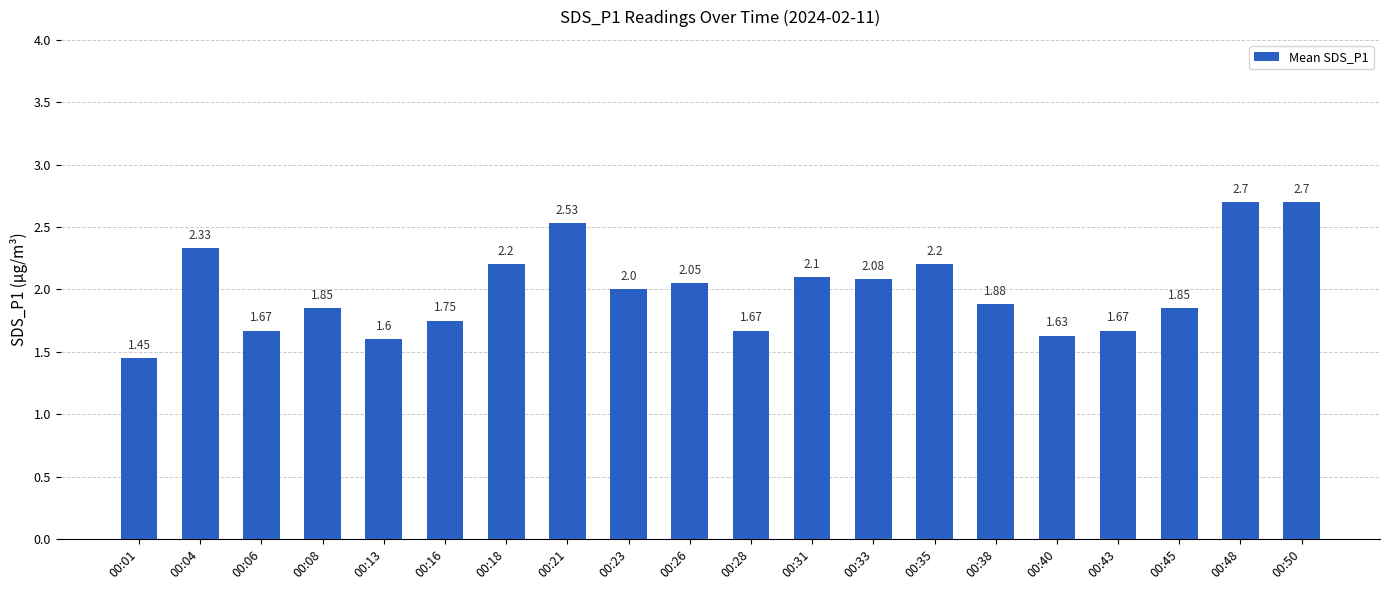

At which label is the value closest to 2?

00:23